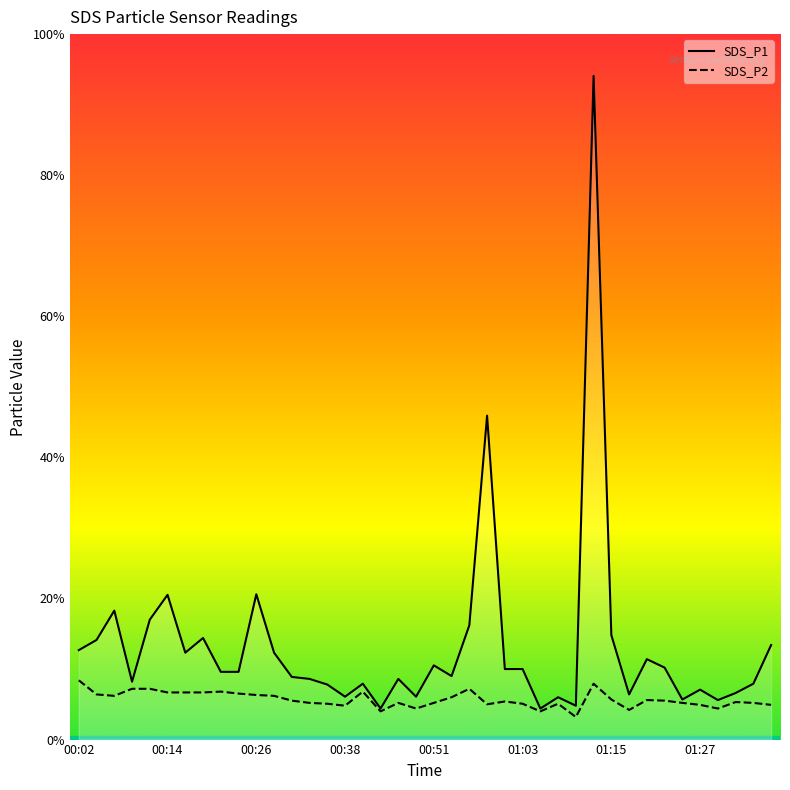

What is the label of the 20th point from the right?

00:51